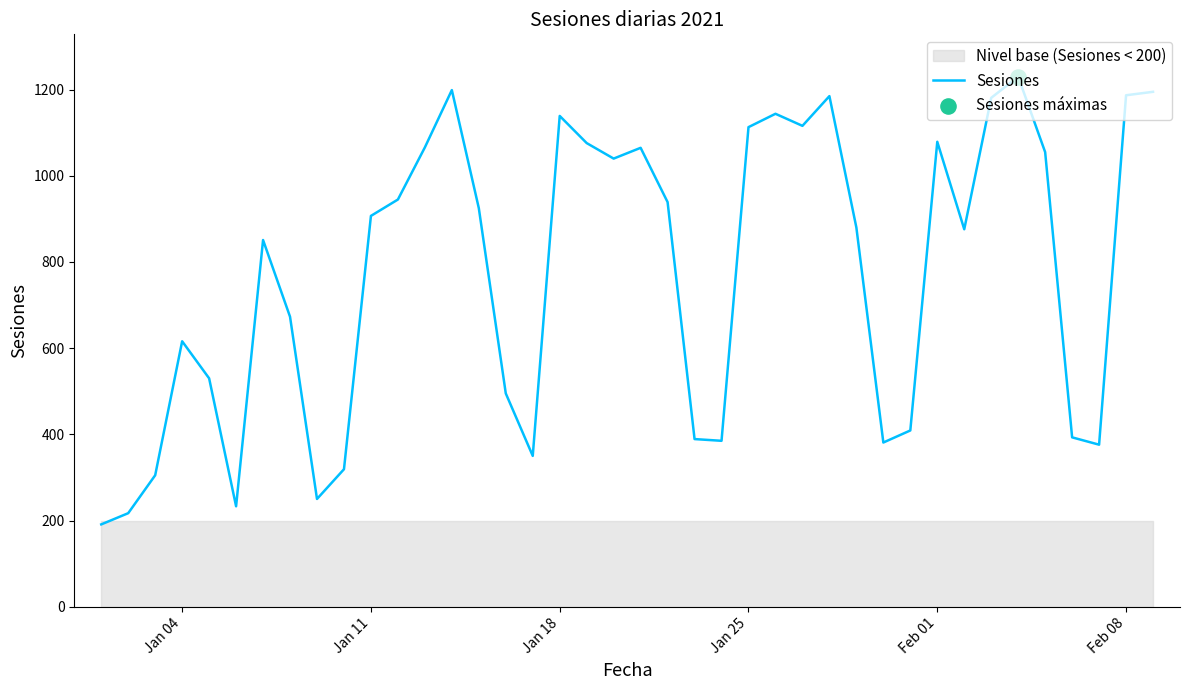

What is the maximum value for Sesiones?

1230